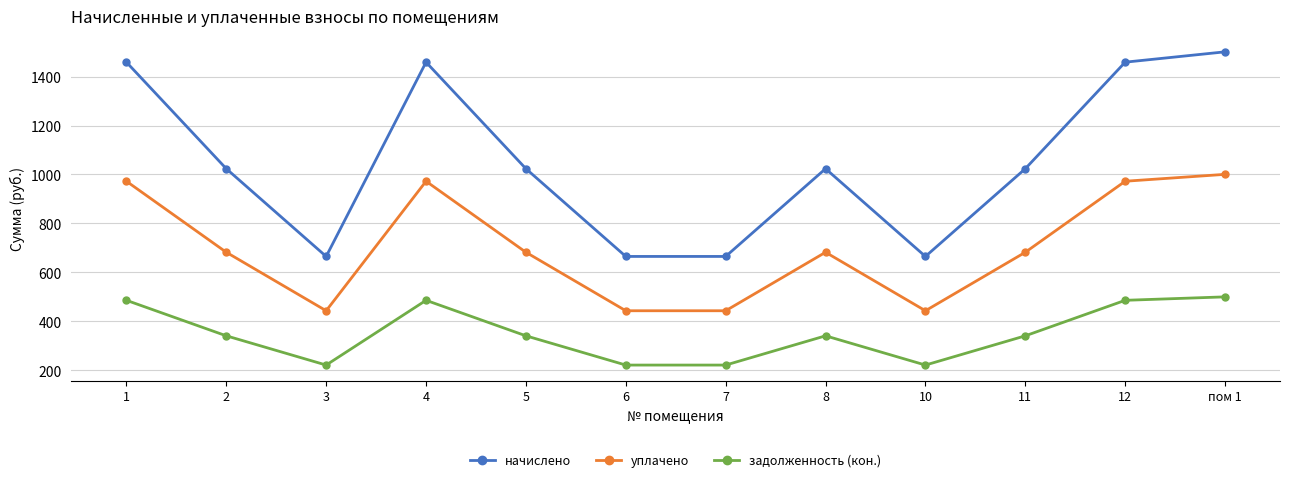

List the series in order of their peak value, highest first.

начислено, уплачено, задолженность (кон.)